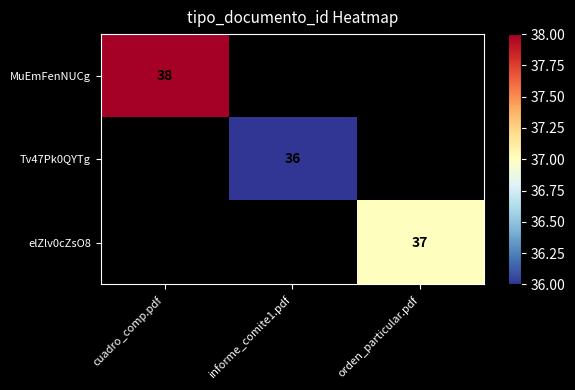

Is the value of elZlv0cZsO8 at orden_particular.pdf greater than the value of Tv47Pk0QYTg at informe_comite1.pdf?

Yes